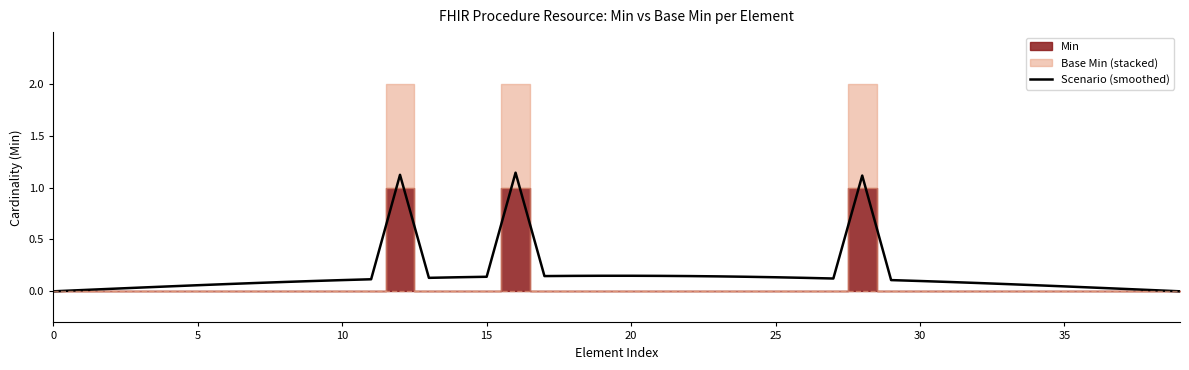

The chart shows a value of 1.1 at 12. True or false?

True